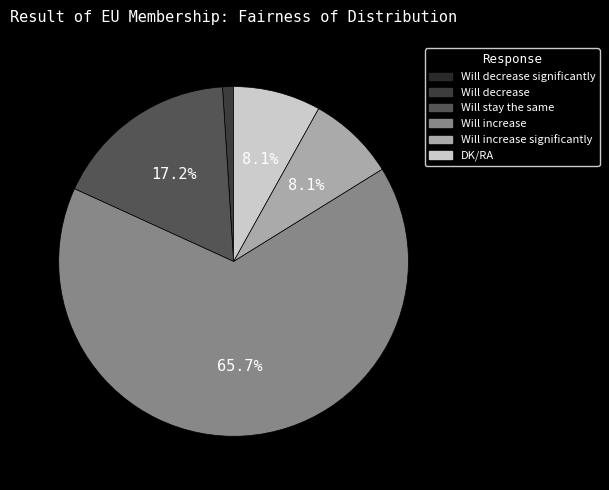

What is the largest slice in the pie chart?

Will increase